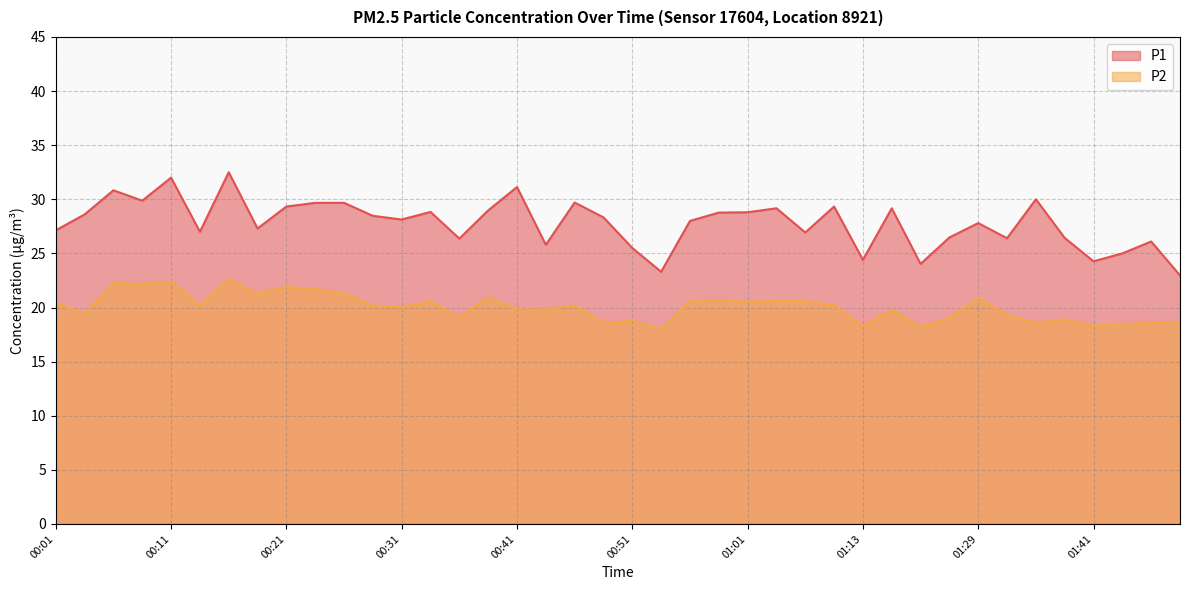

True or false: P2 and P1 intersect in this chart.

False